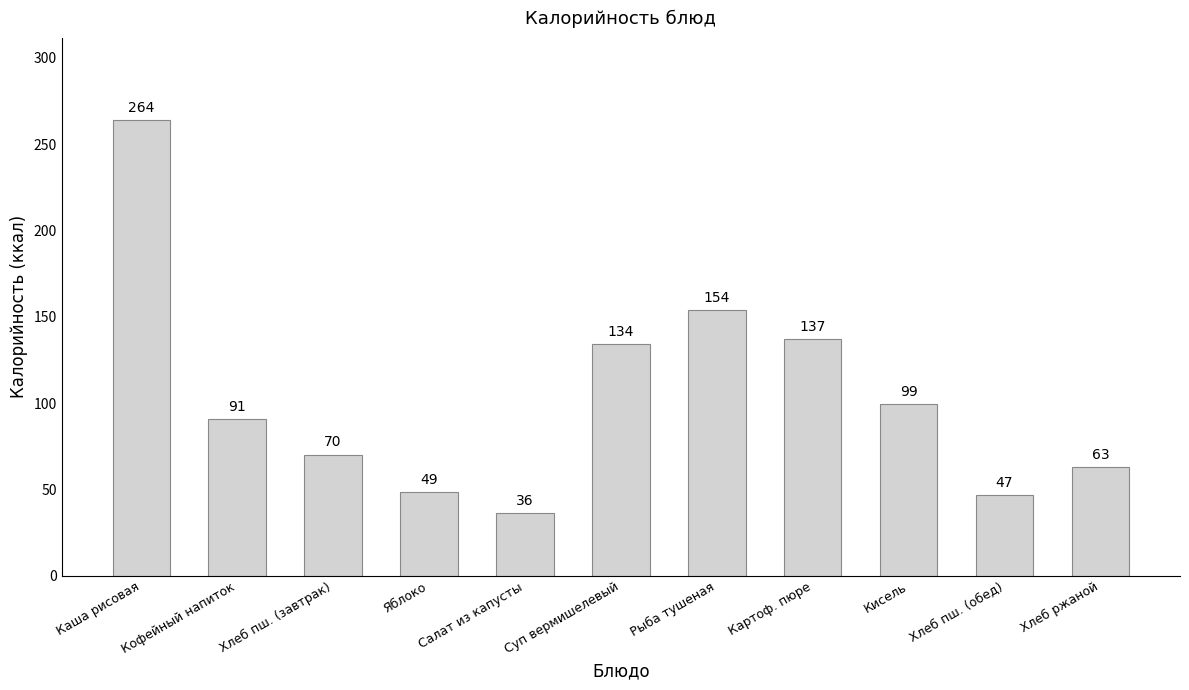

What is the sum of all values?

1143.7